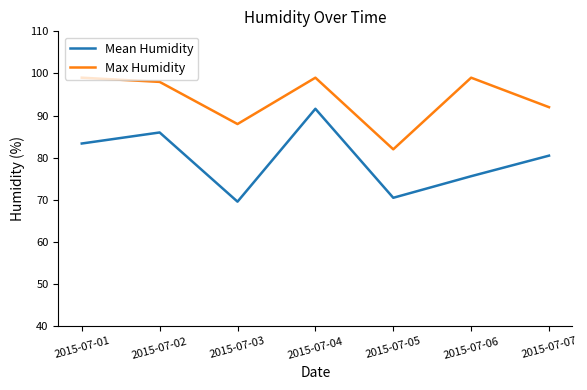

The value of Max Humidity at 2015-07-05 is 82.0. True or false?

True